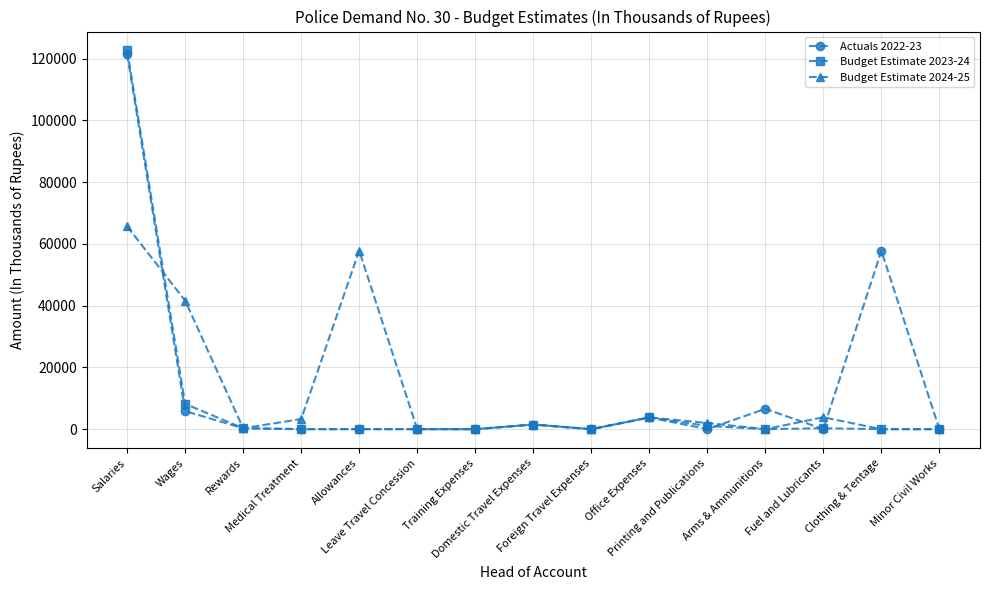

At how many categories does at least one series exceed 65147?

1